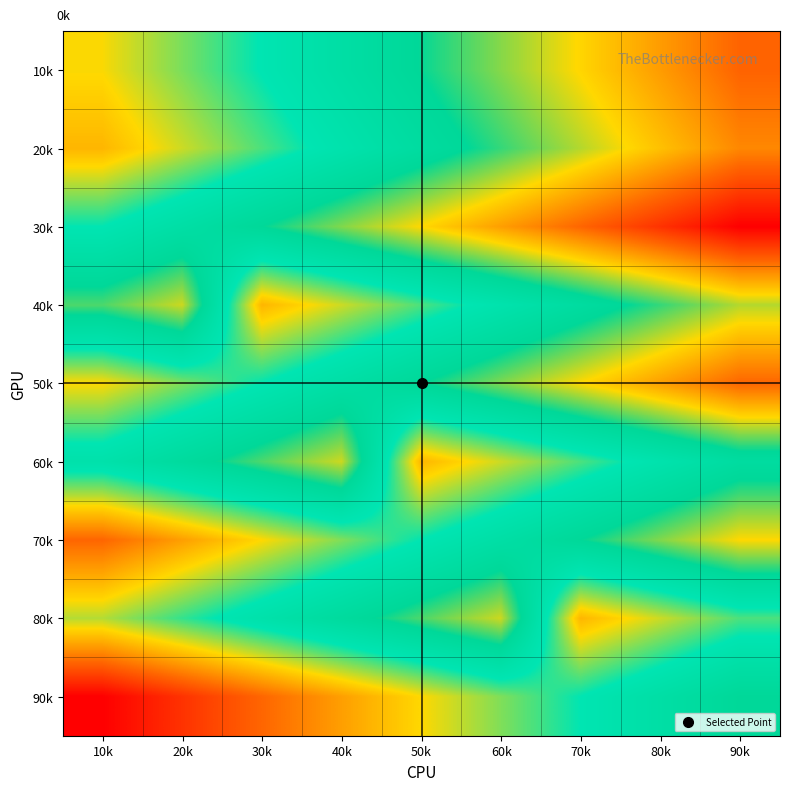

What is the difference between the highest and lowest values at 80k?

0.5